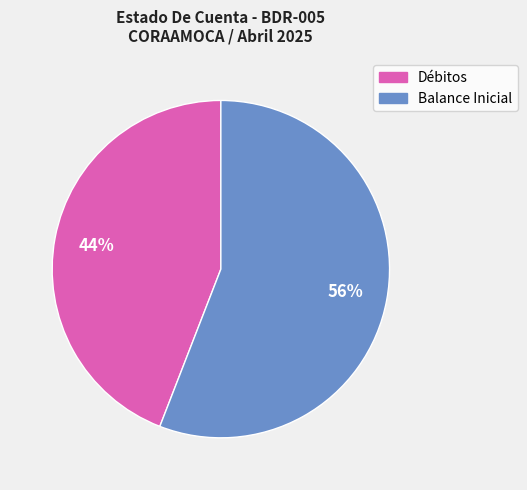

Is there any slice that represents more than half of the pie?

Yes